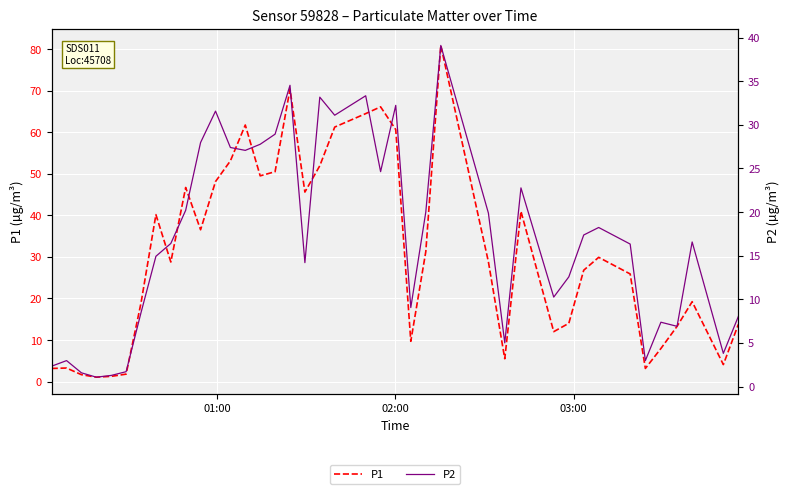

True or false: P2 and P1 cross at least once.

False